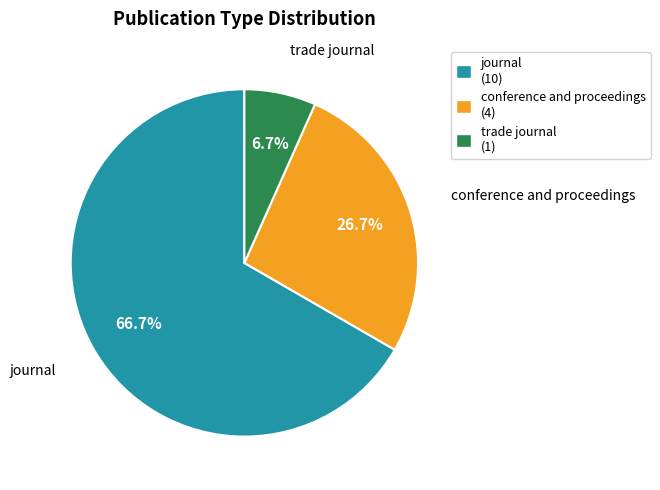

What is the smallest slice in the pie chart?

trade journal